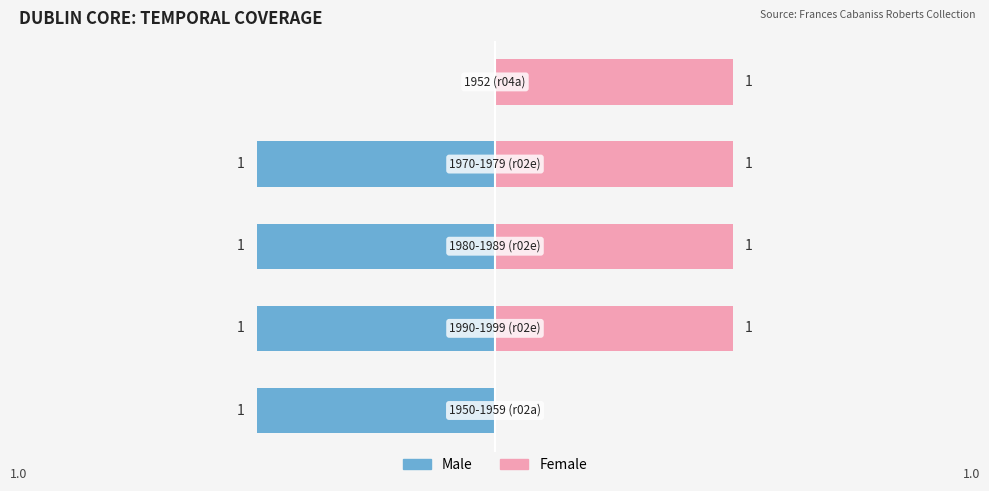

What is the difference between the highest and lowest values at 2?

2